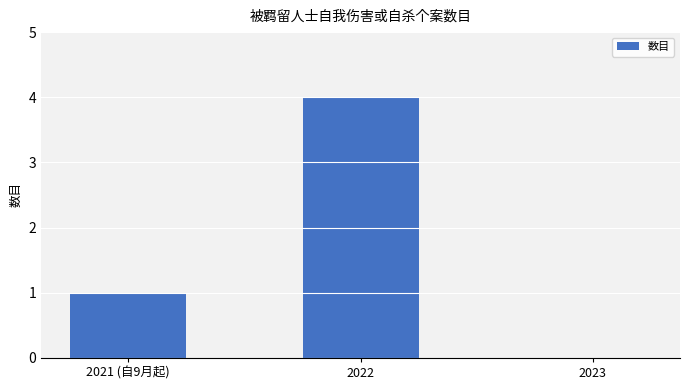

Are the bars horizontal?

No